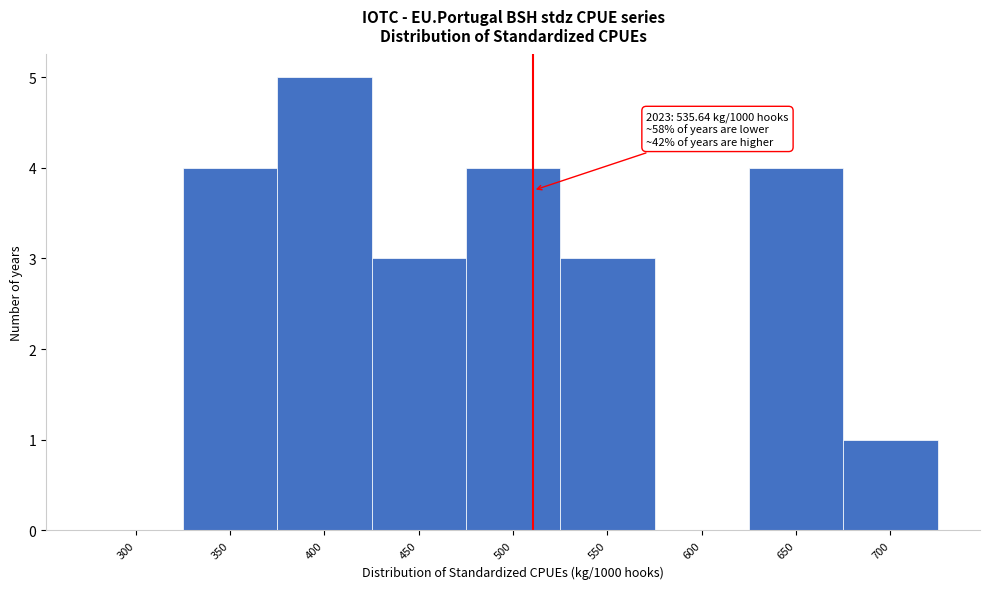

Reading right to left, what are all the values shown in this chart?

700=1	650=4	600=0	550=3	500=4	450=3	400=5	350=4	300=0